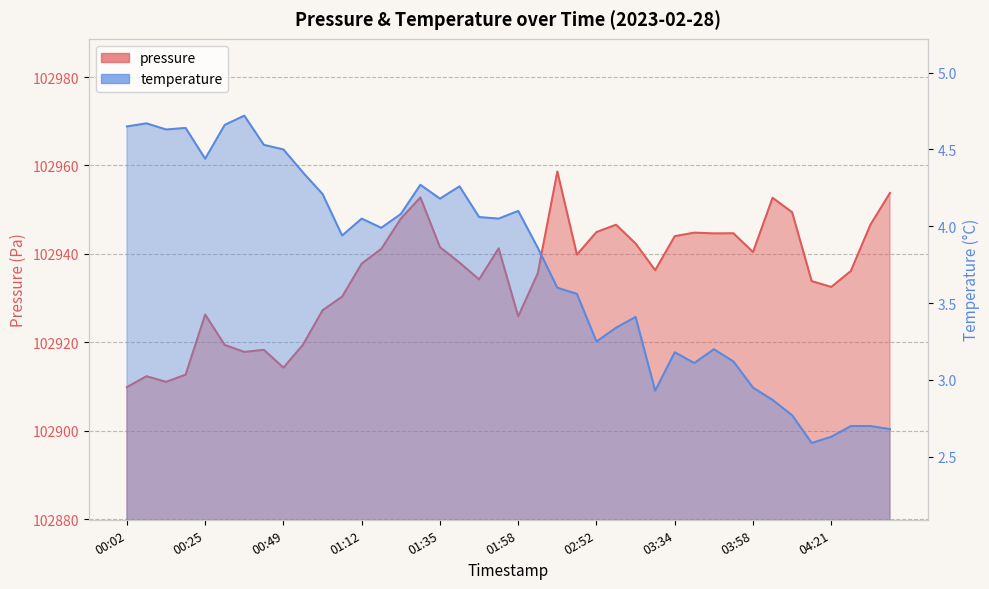

What is the difference between the maximum and second lowest values in the pressure series?

47.6